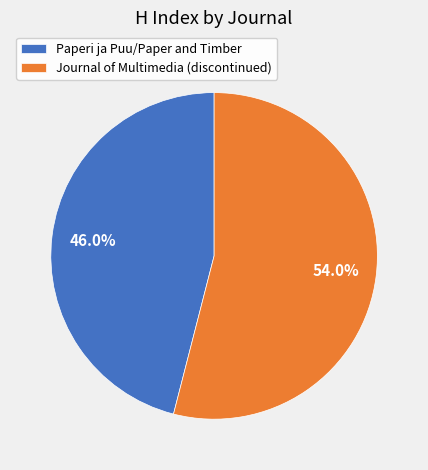

Approximately how many times larger is the value at Journal of Multimedia (discontinued) compared to Paperi ja Puu/Paper and Timber?

1.2